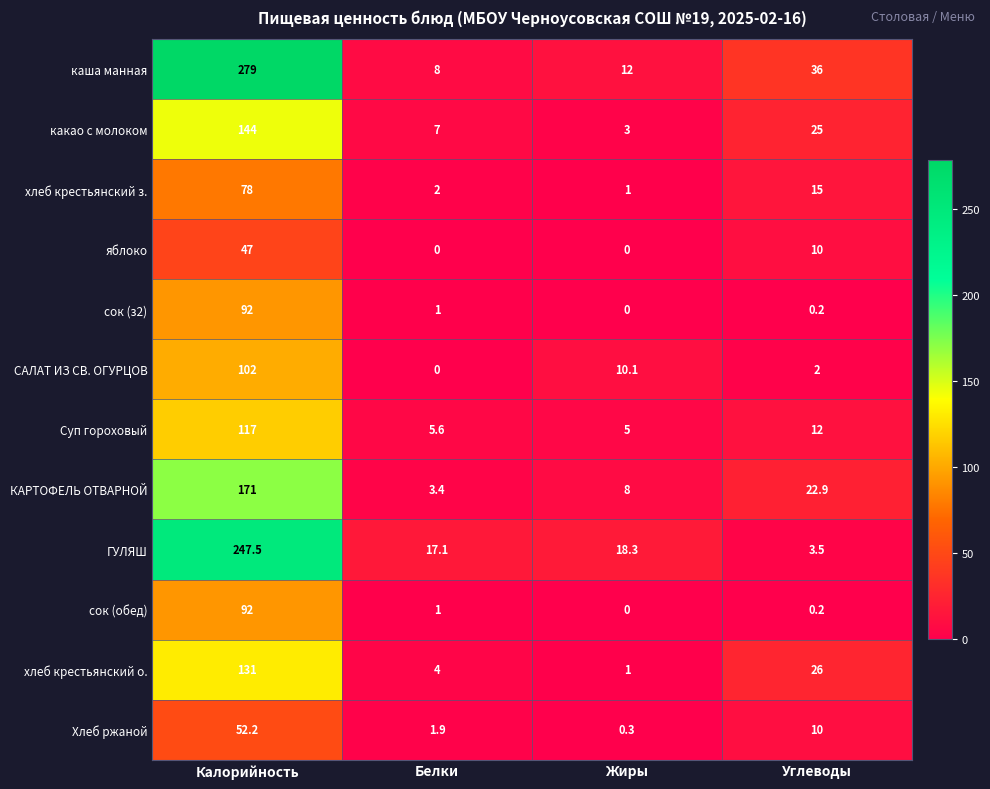

Between Калорийность and Углеводы, which series saw the biggest shift?

ГУЛЯШ